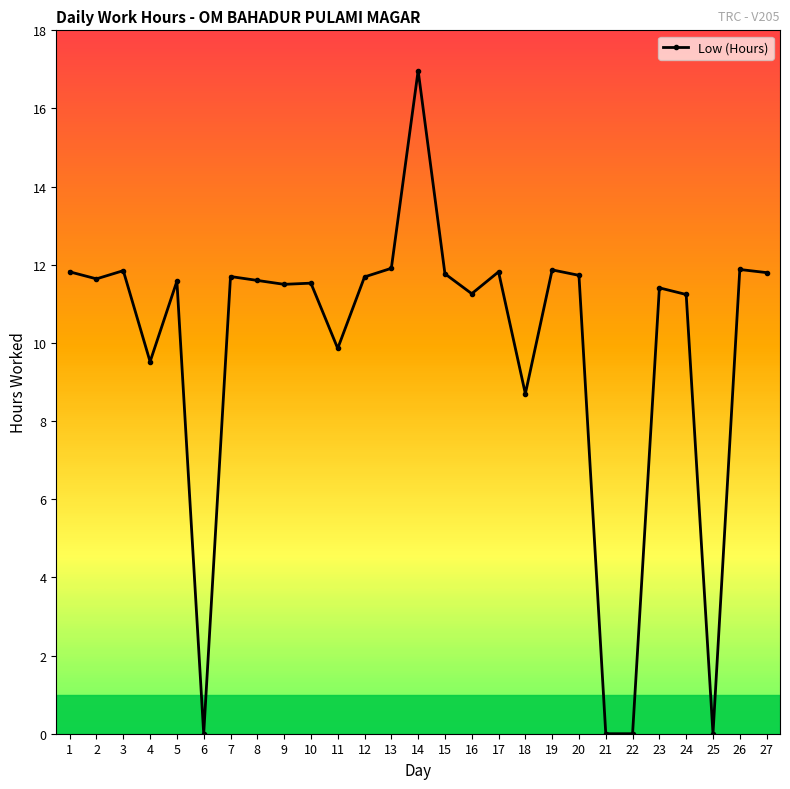

What is the change in value from 7 to 22?

-11.7